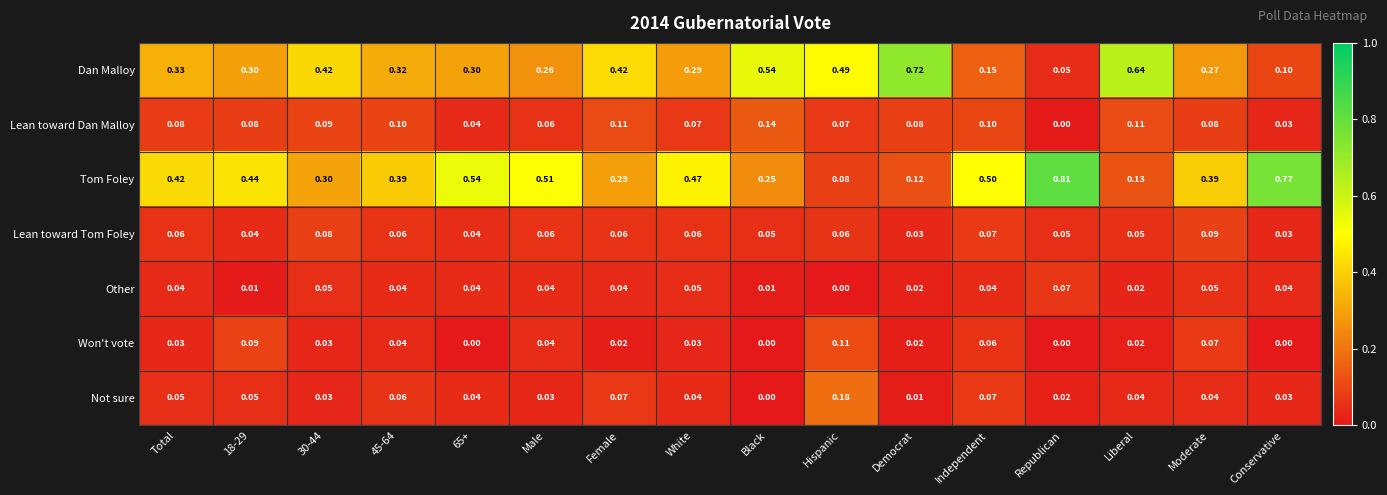

Is the value of Lean toward Tom Foley at Black greater than the value of Other at 45-64?

Yes